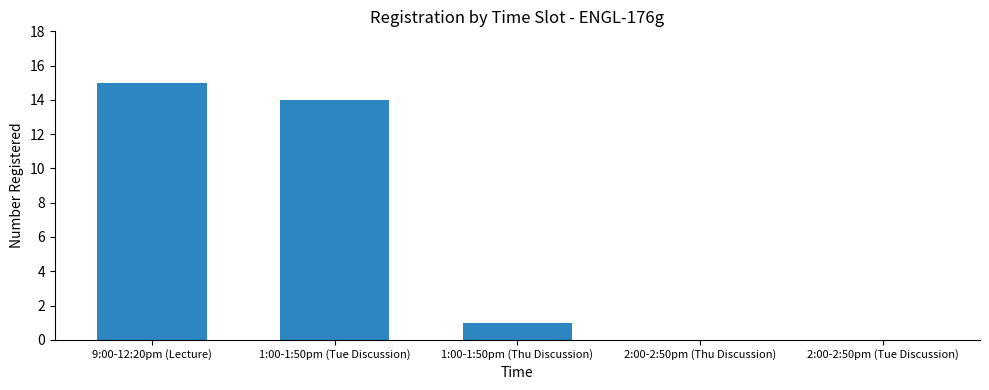

At which category does the chart reach its peak across all series?

9:00-12:20pm (Lecture)